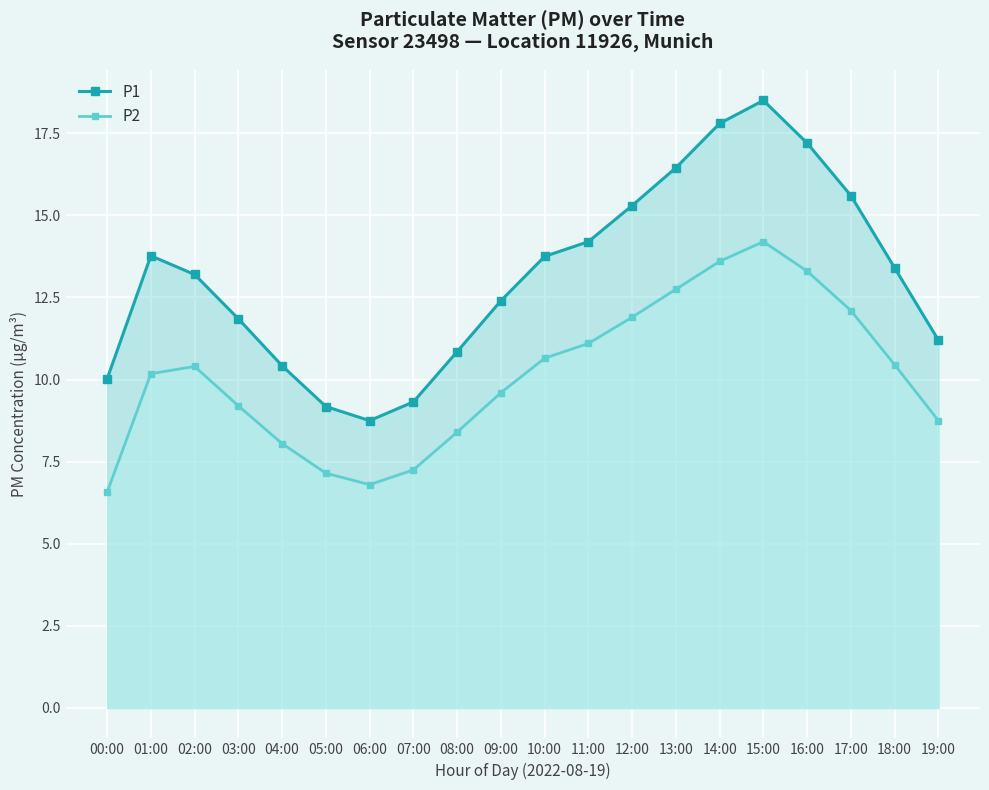

What position from the left is 13:00?

14